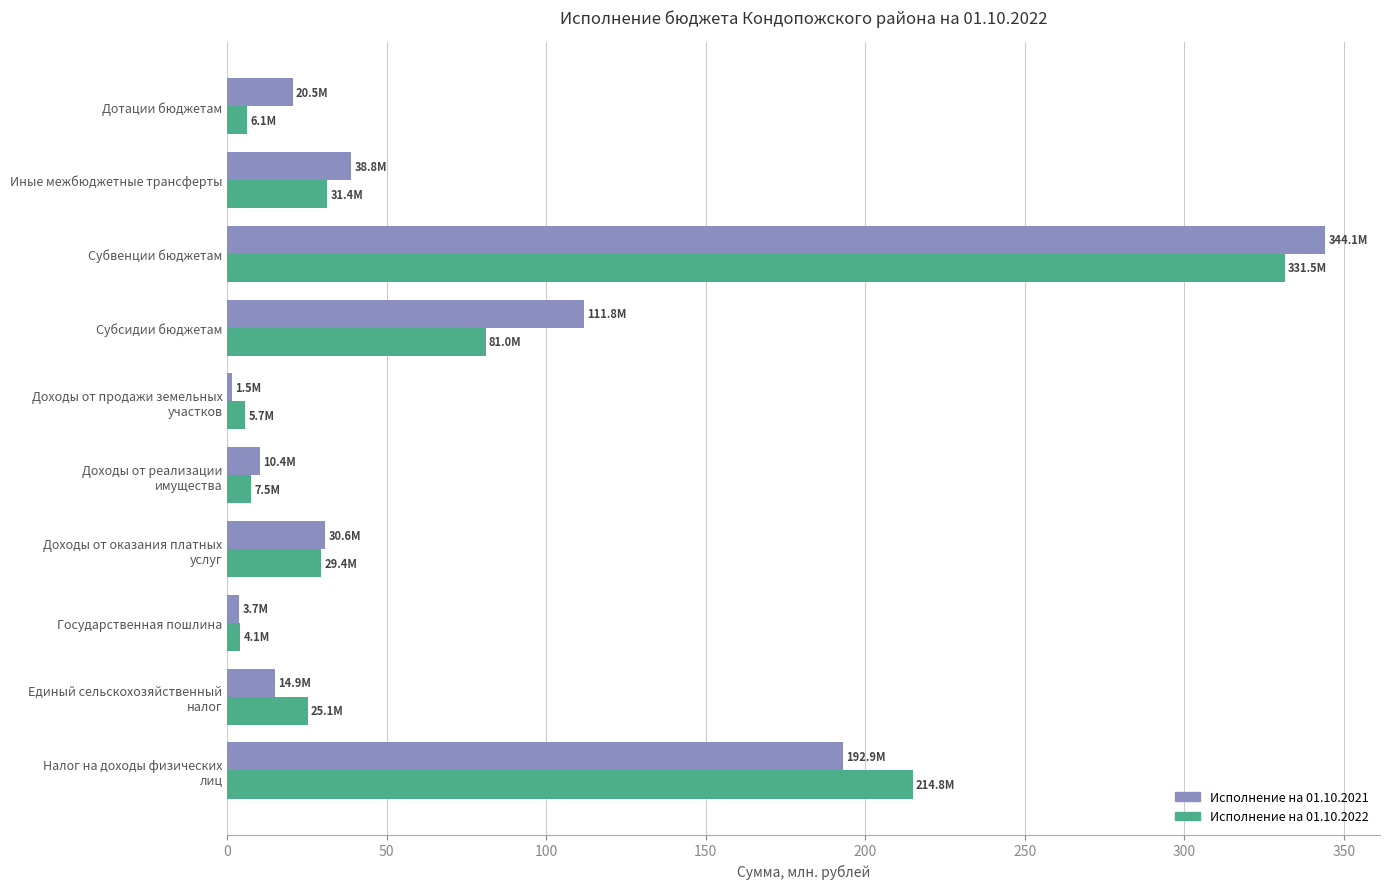

What is the difference between the highest and lowest values at Иные межбюджетные трансферты?

7.5